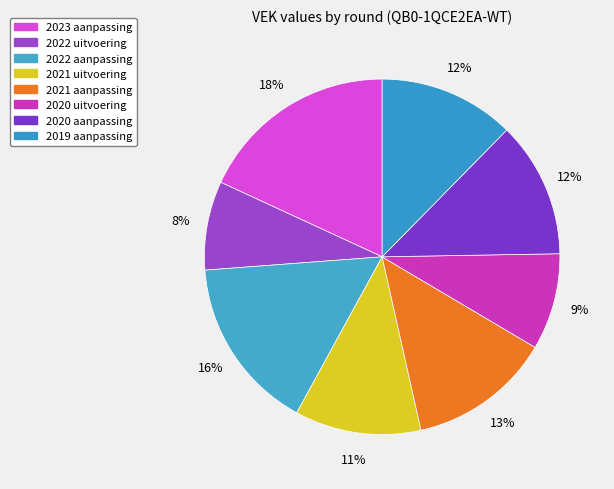

How many segments does this pie chart have?

8